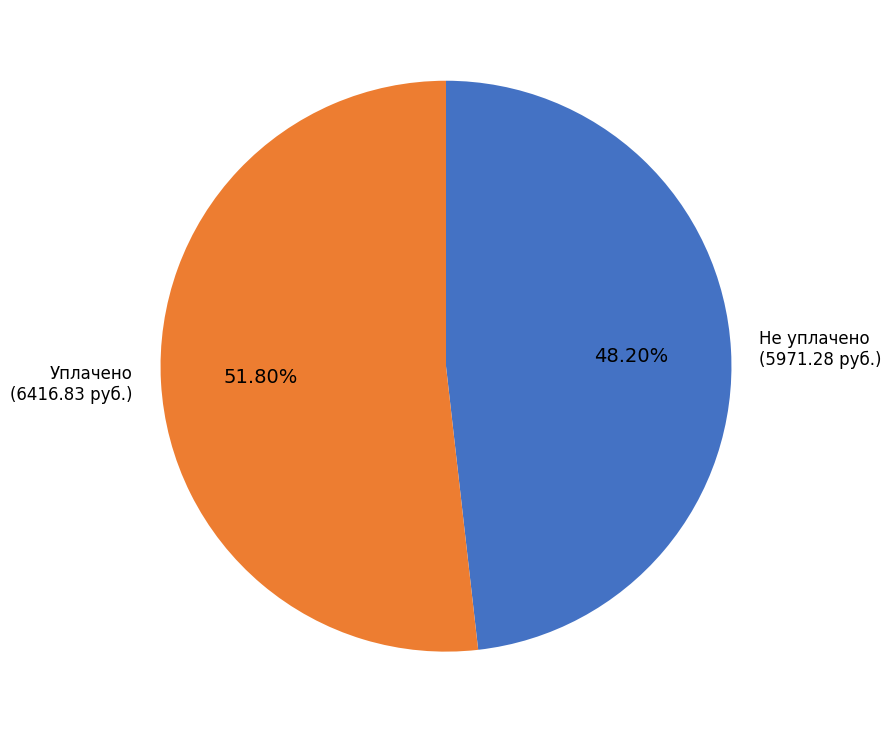

What is the ratio of the value at Уплачено (6416.83 руб.) to the value at Не уплачено (5971.28 руб.)?

1.1